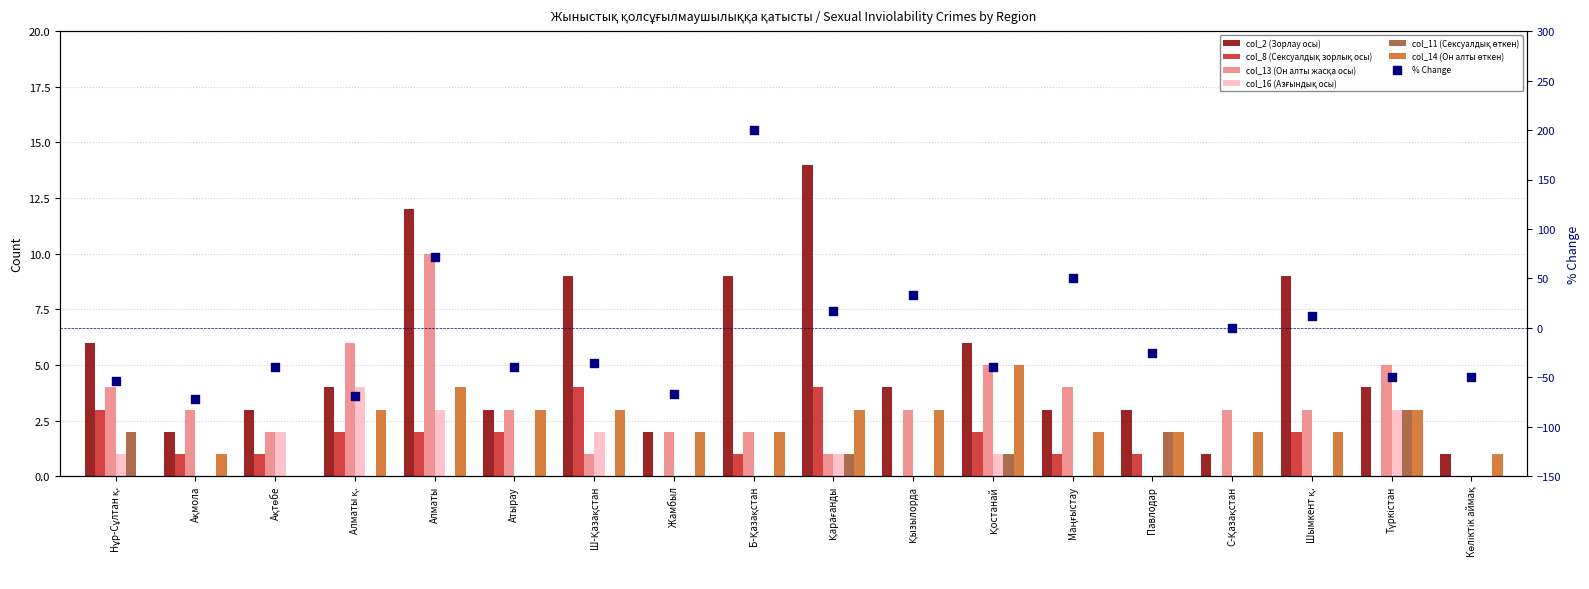

Is the value of col_2 (Зорлау осы) at Маңғыстау greater than the value of col_13 (Он алты жасқа осы) at Түркістан?

No